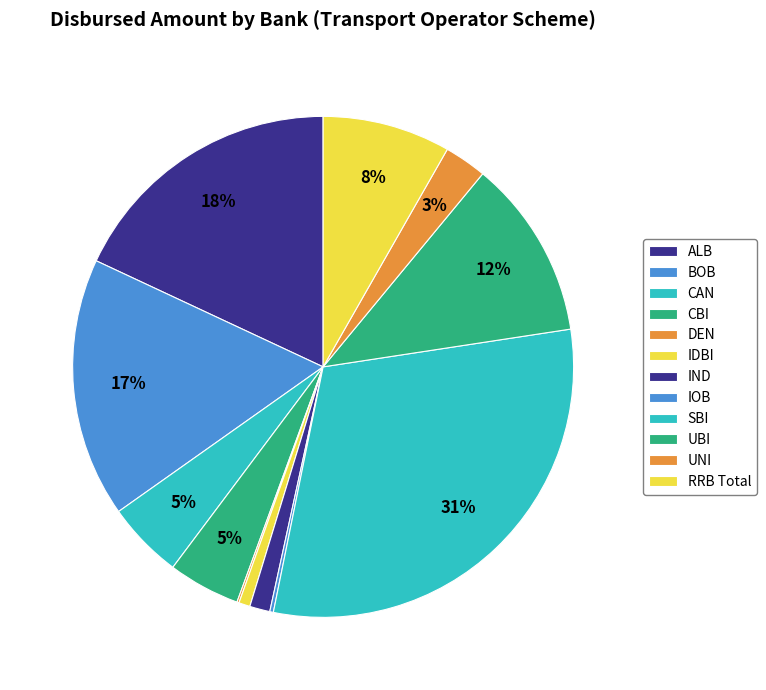

Does UBI represent more than half of the total?

No